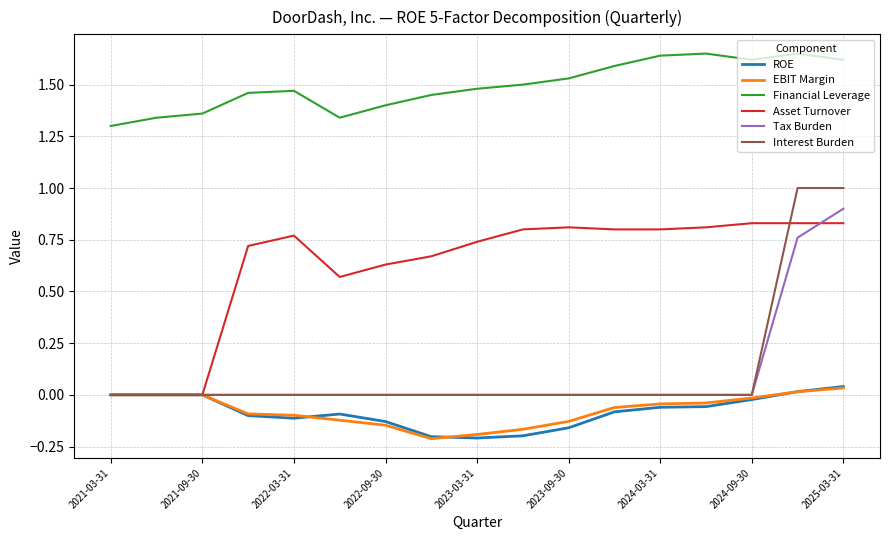

What are all the series names shown in the legend?

ROE, EBIT Margin, Financial Leverage, Asset Turnover, Tax Burden, Interest Burden